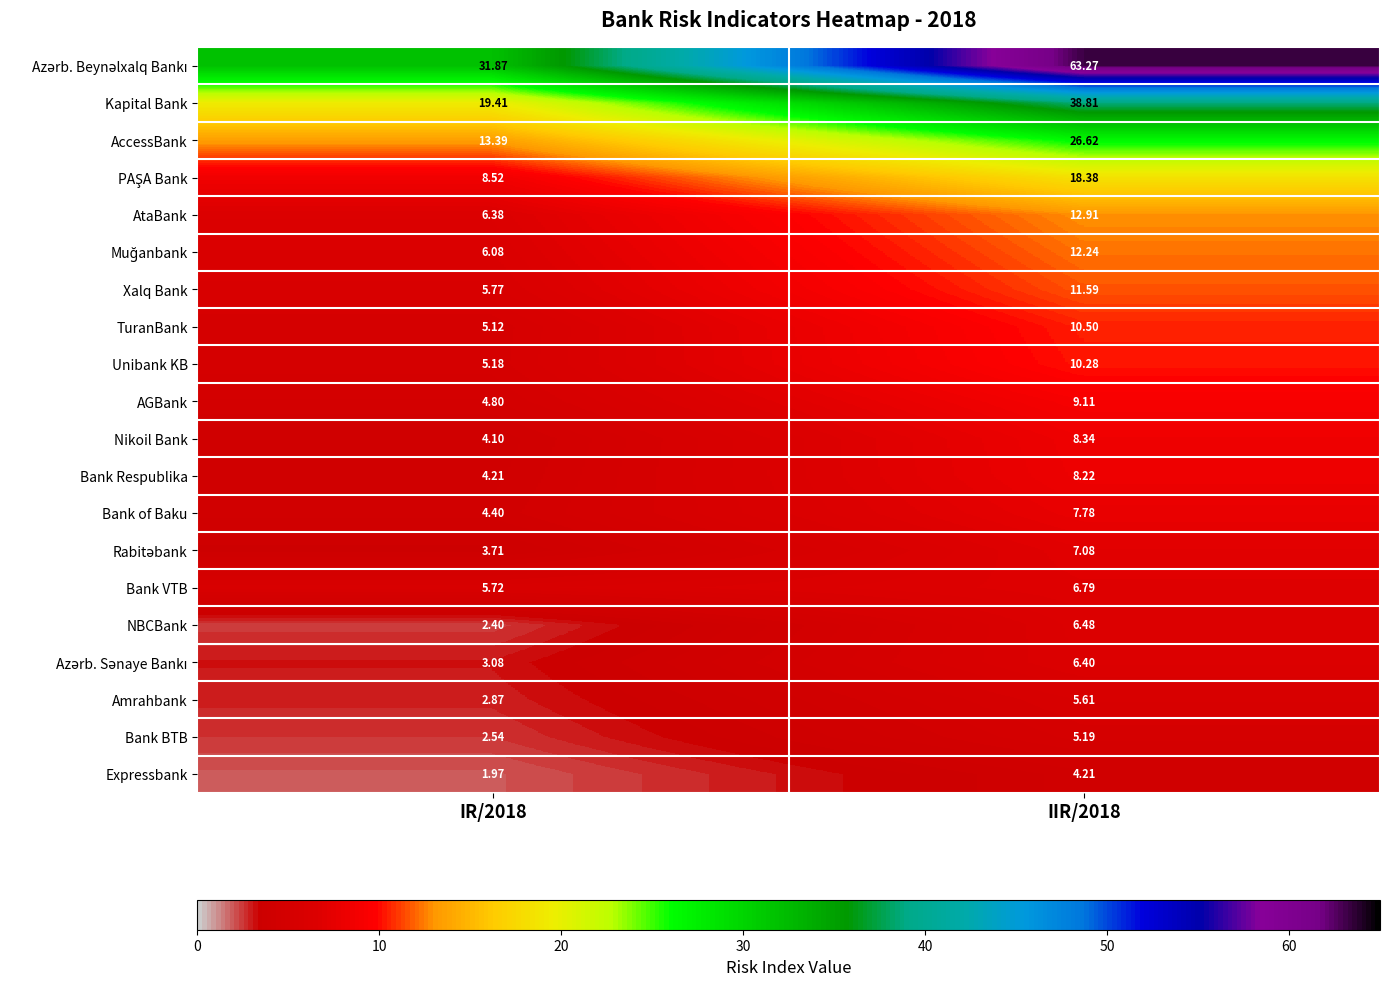

Which category has the lowest value across all series?

IR/2018